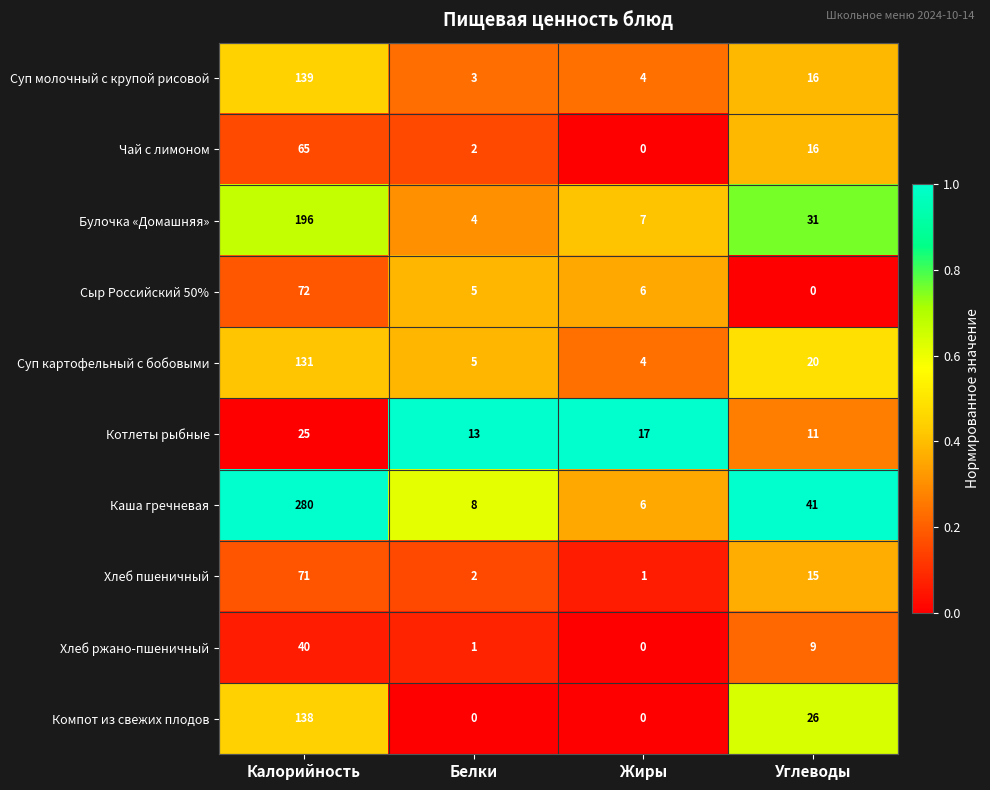

The value of Суп картофельный с бобовыми at Белки is 5. True or false?

True